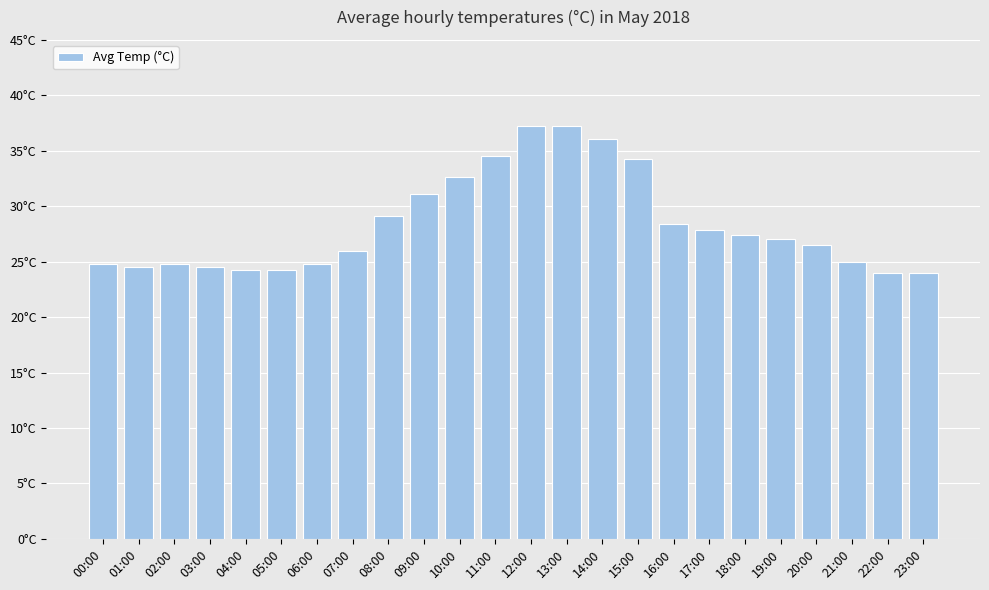

Which label corresponds to the largest value in the chart?

12:00